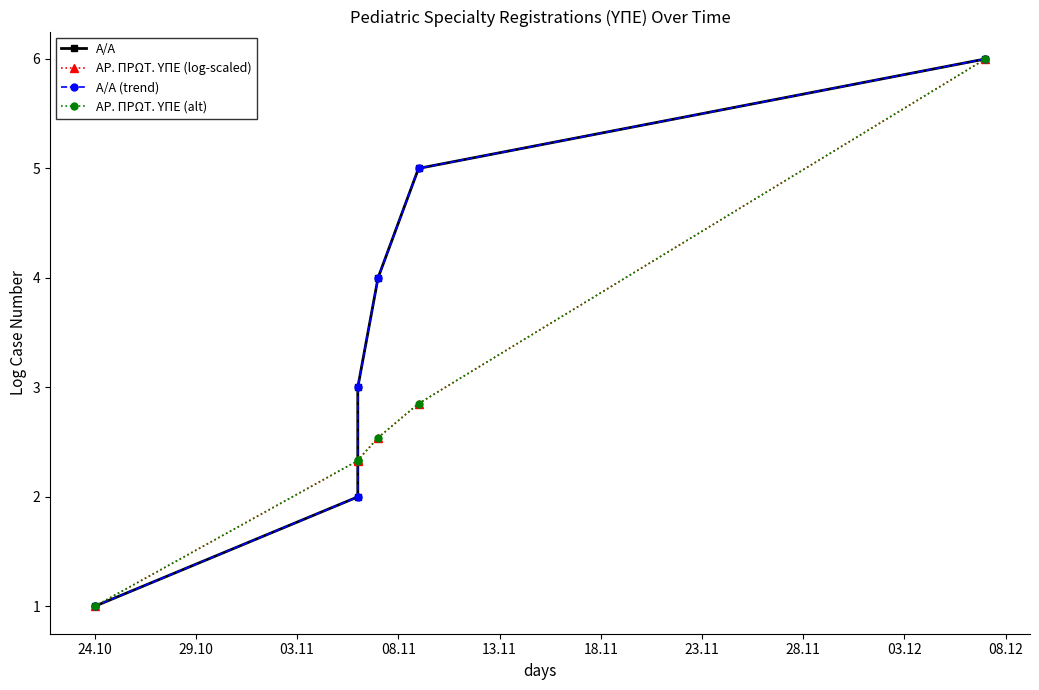

Which series has the largest total across all categories?

A/A